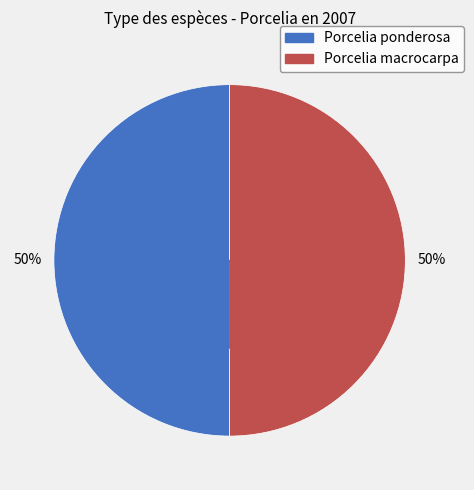

Approximately how many times larger is the value at Porcelia macrocarpa compared to Porcelia ponderosa?

1.0